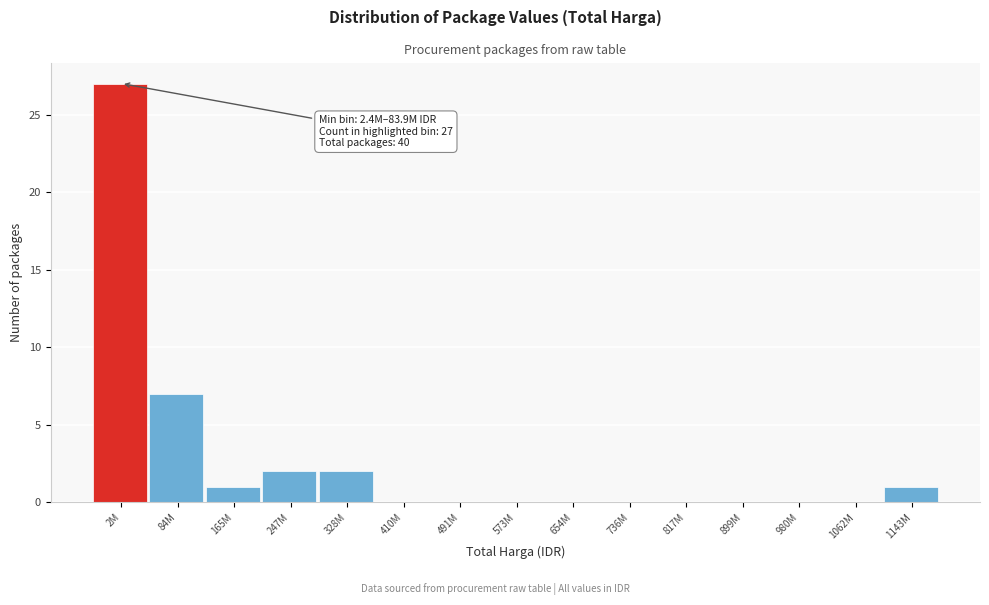

Reading left to right, what are all the values shown in this chart?

2M=27	84M=7	165M=1	247M=2	328M=2	410M=0	491M=0	573M=0	654M=0	736M=0	817M=0	899M=0	980M=0	1062M=0	1143M=1